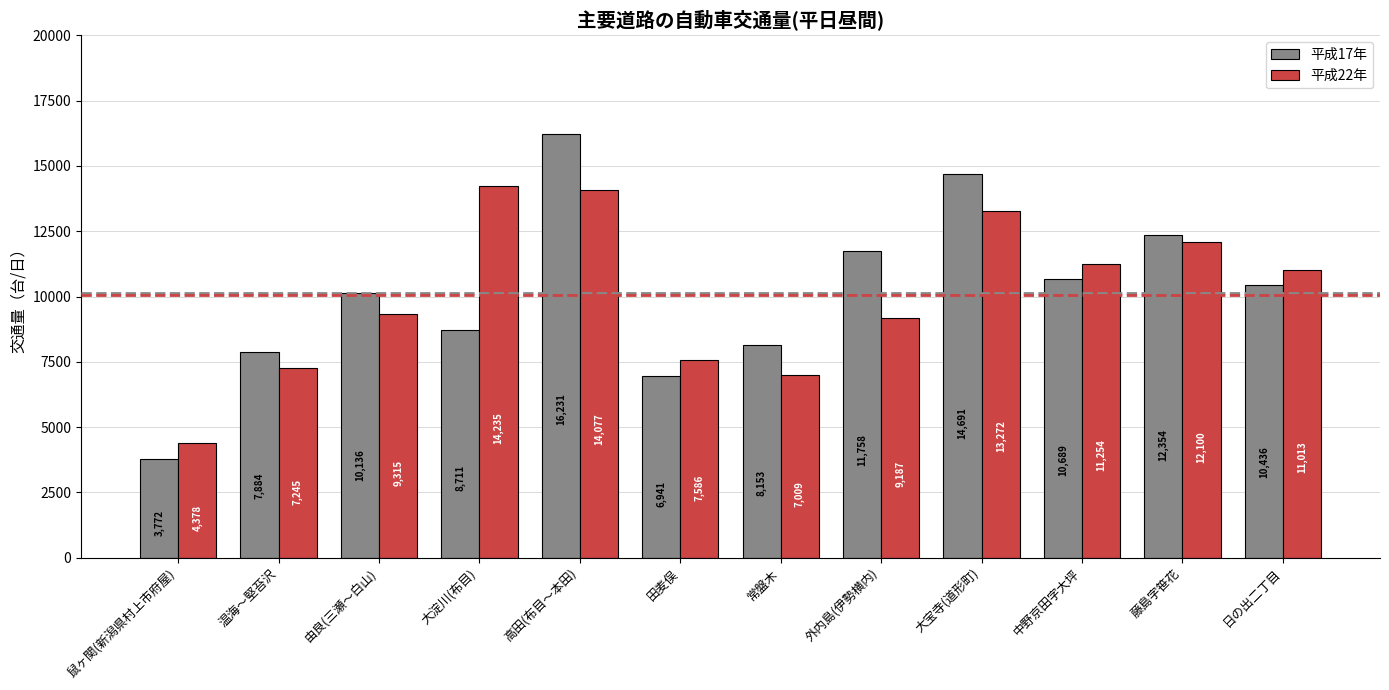

What is the average value of the 平成22年 series?

10056